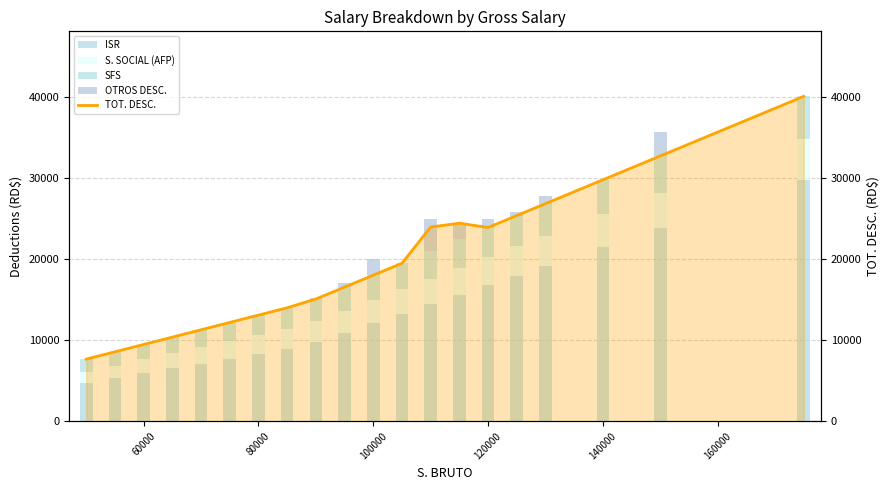

Reading left to right, extract all data points from this chart.

ISR: 4696.8	5304.9	5913.1	6521.2	7129.3	7737.4	8345.6	8953.7	9753.2	10929.3	12105.4	13281.6	14457.7	15633.8	16809.9	17986.1	19162.2	21514.4	23866.7	29747.3
S. SOCIAL (AFP): 1435.0	1580.5	1726.0	1871.5	2017.0	2162.5	2308.0	2453.5	2583.0	2726.5	2870.0	3013.5	3157.0	3300.5	3444.0	3587.5	3731.0	4018.0	4305.0	5022.5
SFS: 1520.0	1672.0	1824.0	1976.0	2128.0	2280.0	2432.0	2584.0	2736.0	2888.0	3040.0	3192.0	3344.0	3496.0	3648.0	3800.0	3952.0	4256.0	4560.0	5320.0
OTROS DESC.: 0.0	0.0	0.0	0.0	0.0	0.0	0.0	0.0	100.0	500.0	2000.0	0.0	4000.0	2000.0	1000.0	500.0	1000.0	0.0	3000.0	0.0
TOT. DESC.: 7676.8	8582.4	9488.1	10393.7	11299.3	12204.9	13110.6	14016.2	15097.2	16568.8	18040.4	19512.1	23983.7	24455.3	23926.9	25398.6	26870.2	29813.4	32756.7	40114.8